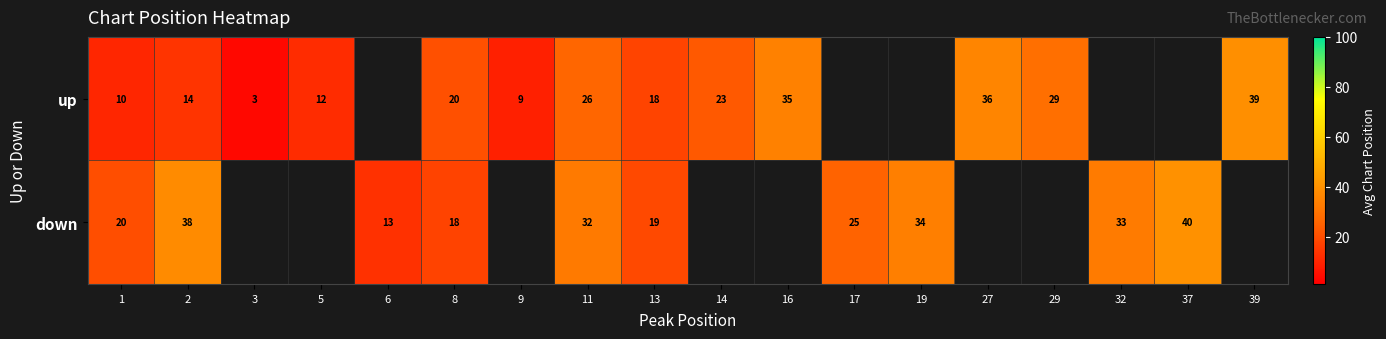

At which category does the chart reach its minimum across all series?

3